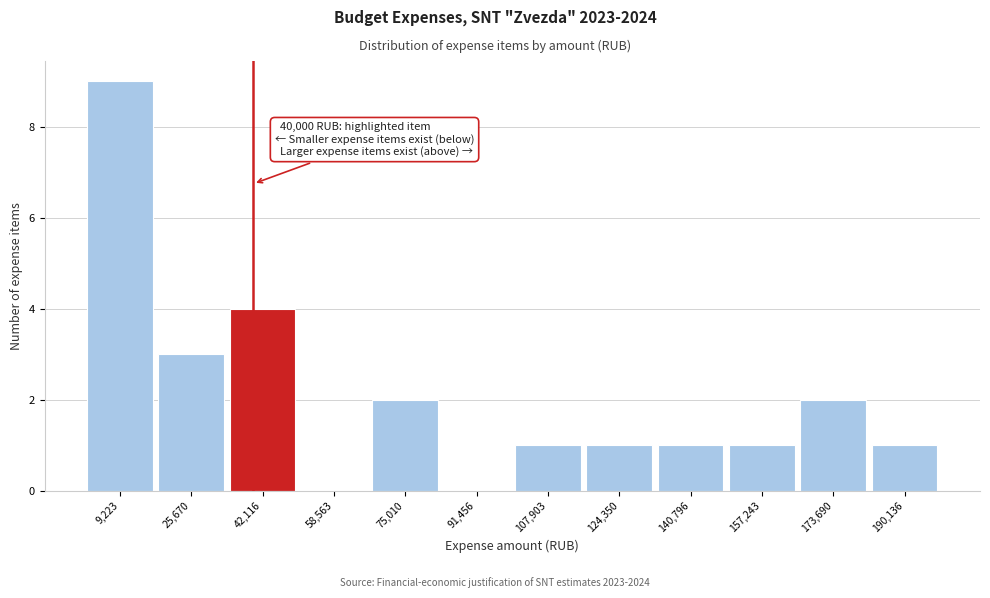

Which range on the x-axis has the tallest bar?

2000 to 18000